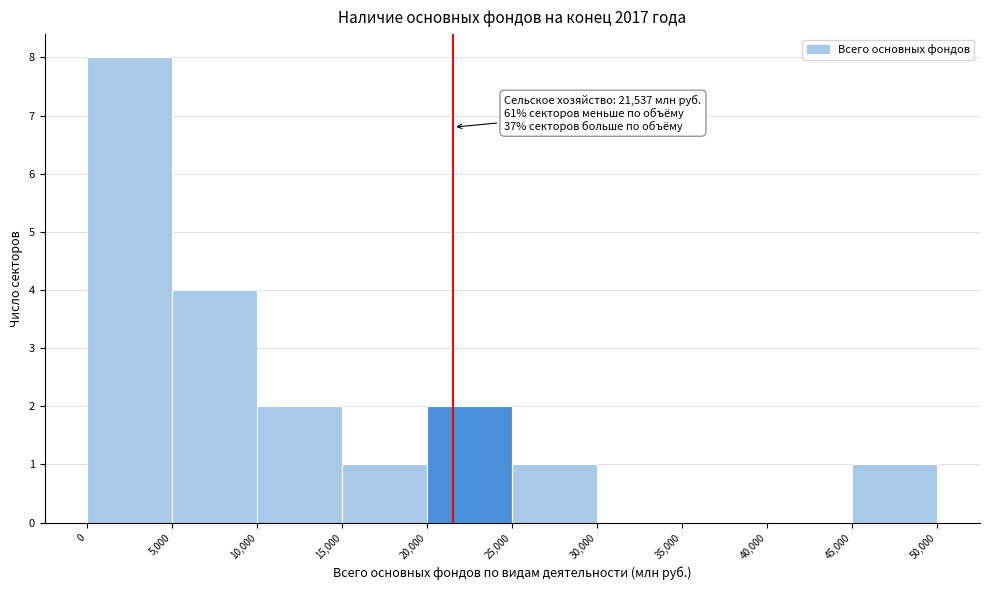

Over which range of the x-axis is the bar tallest?

0 to 5,000